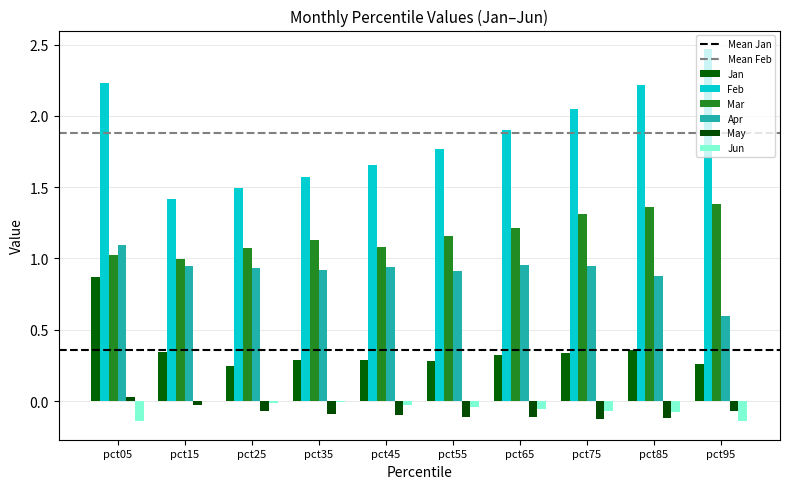

Rank the categories by Jun value from highest to lowest.

pct15, pct35, pct25, pct45, pct55, pct65, pct75, pct85, pct95, pct05